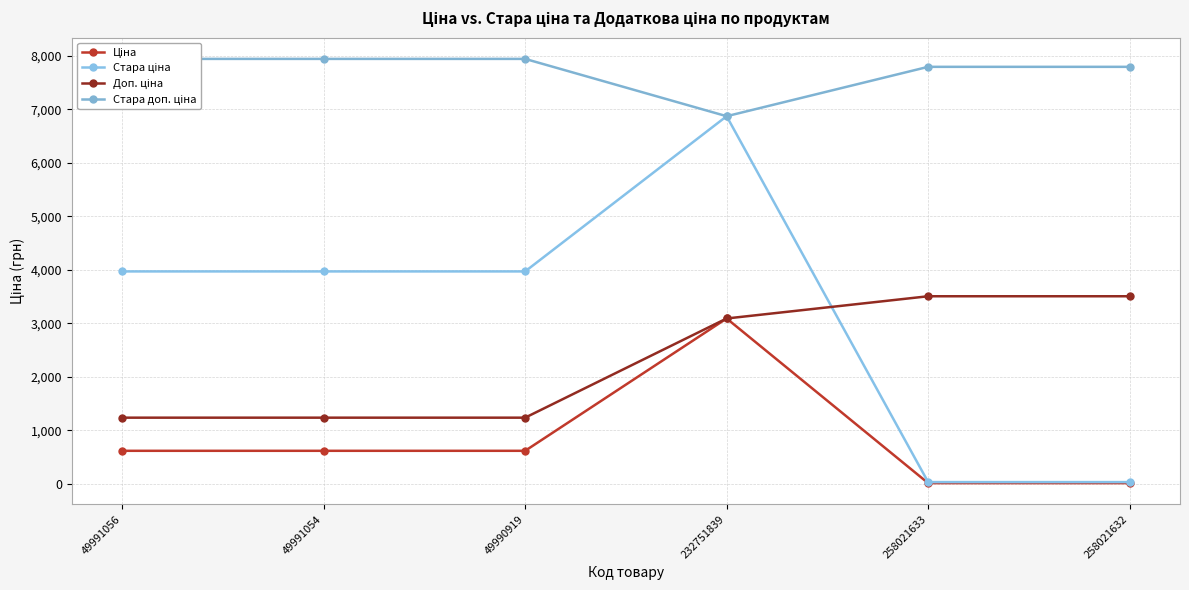

Which label corresponds to the largest value in the chart?

49991056